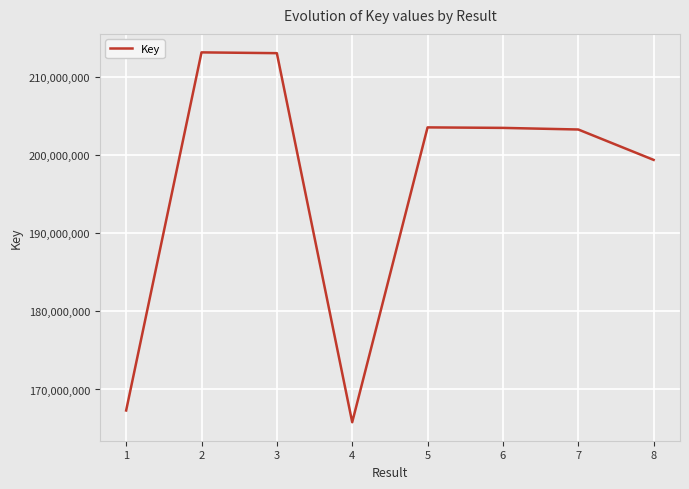

What is the change in value from 1 to 2?

+45851727